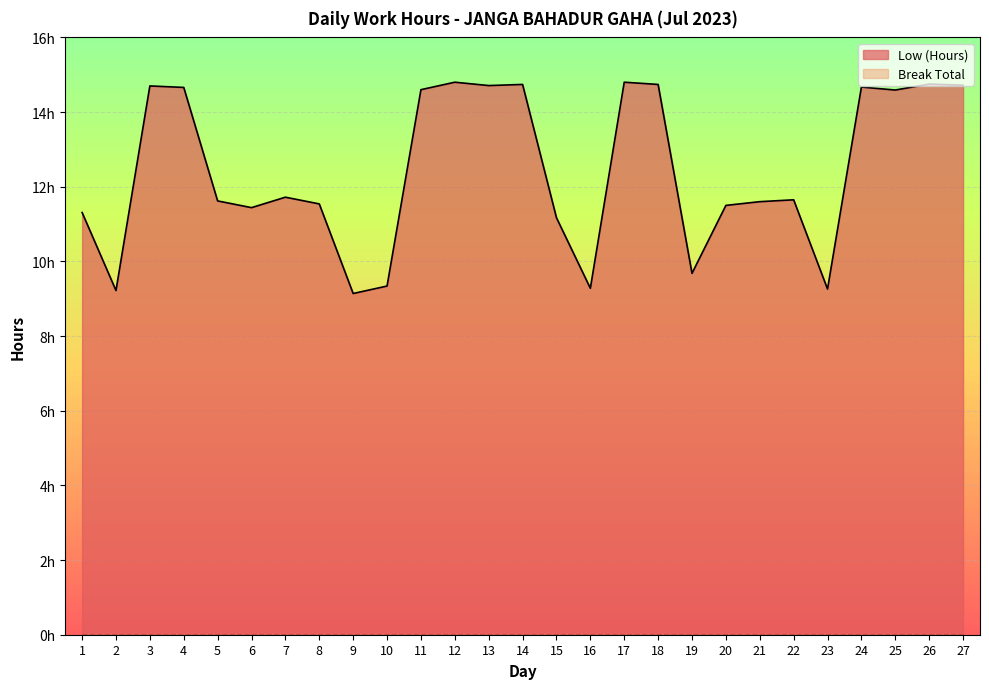

Rank the categories by value from lowest to highest.

9, 2, 23, 16, 10, 19, 15, 1, 6, 20, 8, 21, 5, 22, 7, 25, 11, 4, 24, 3, 13, 27, 14, 18, 26, 12, 17